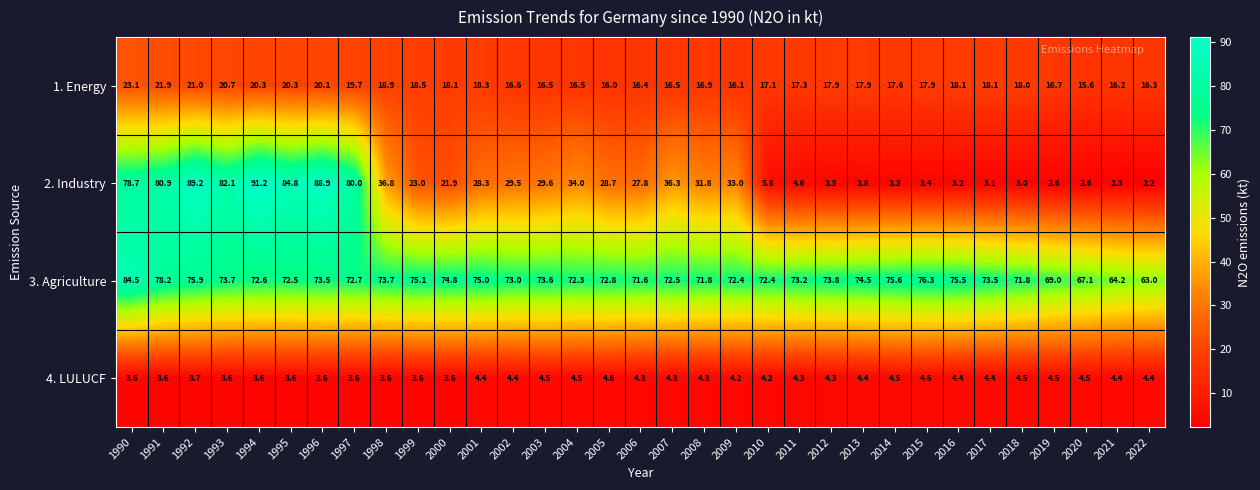

What is the total value across all series at 1994?

187.7